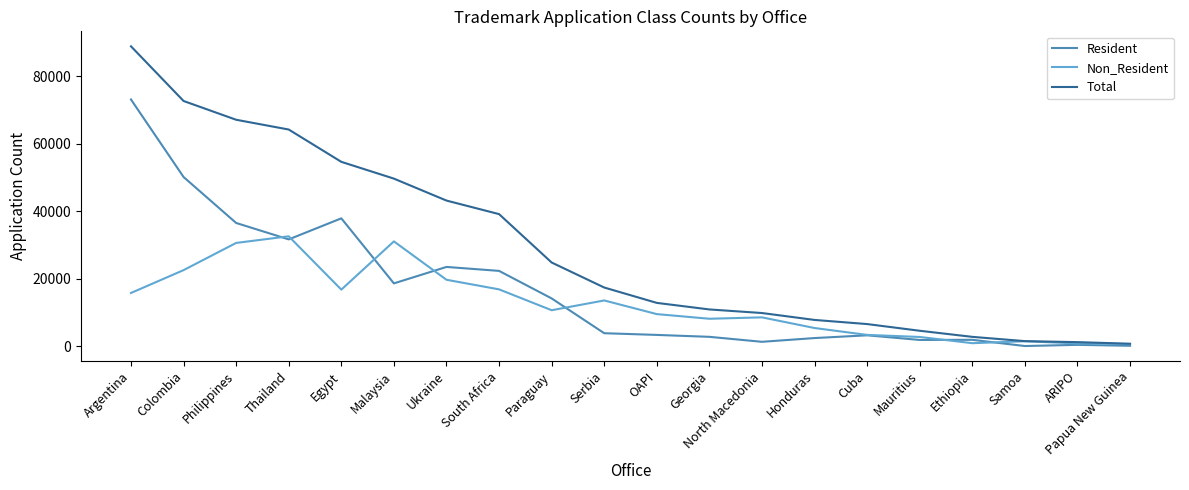

At which category does Resident reach its first local peak?

Egypt